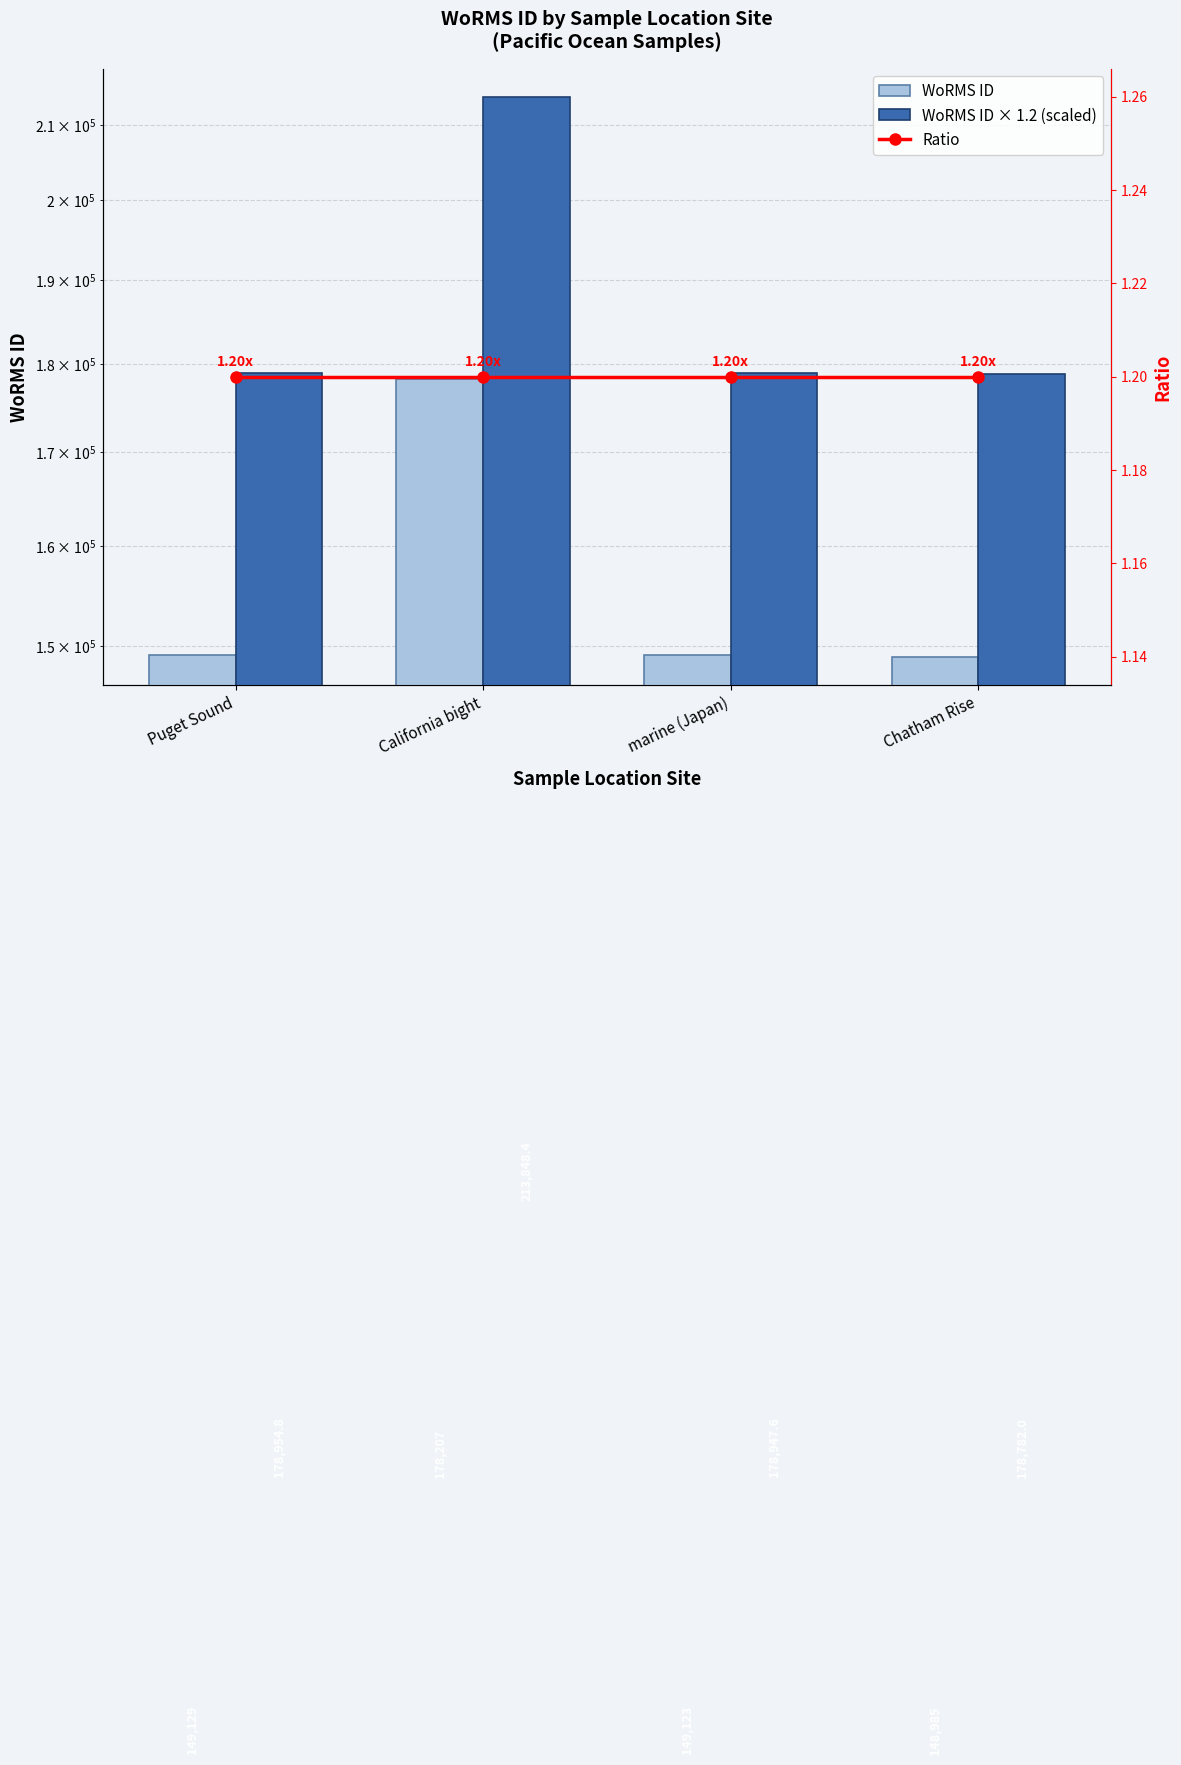

Does the chart contain any negative values?

No